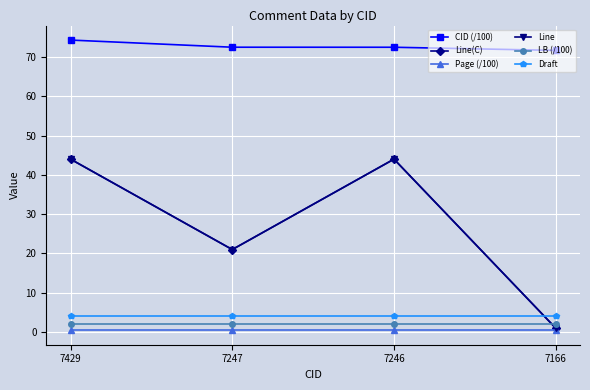

List the labels in order of LB (/100) value, largest first.

7429, 7247, 7246, 7166